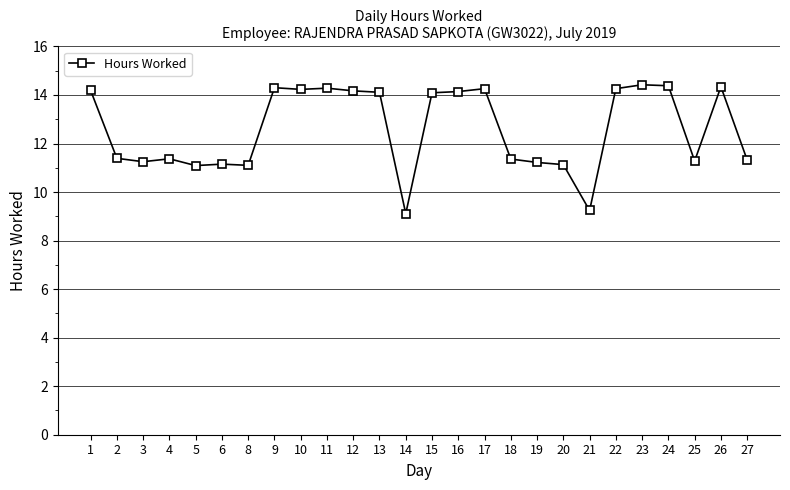

What is the difference between the maximum and second lowest values?

5.2